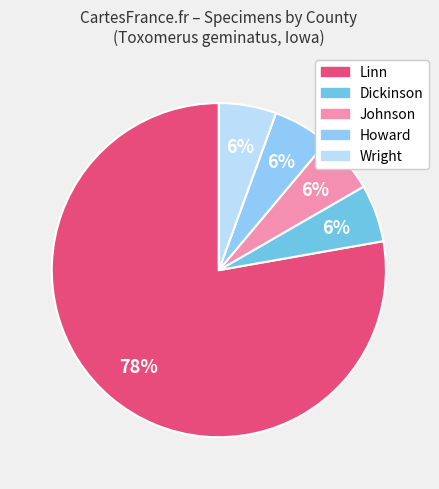

Rank the categories by value from highest to lowest.

Linn, Dickinson, Johnson, Howard, Wright